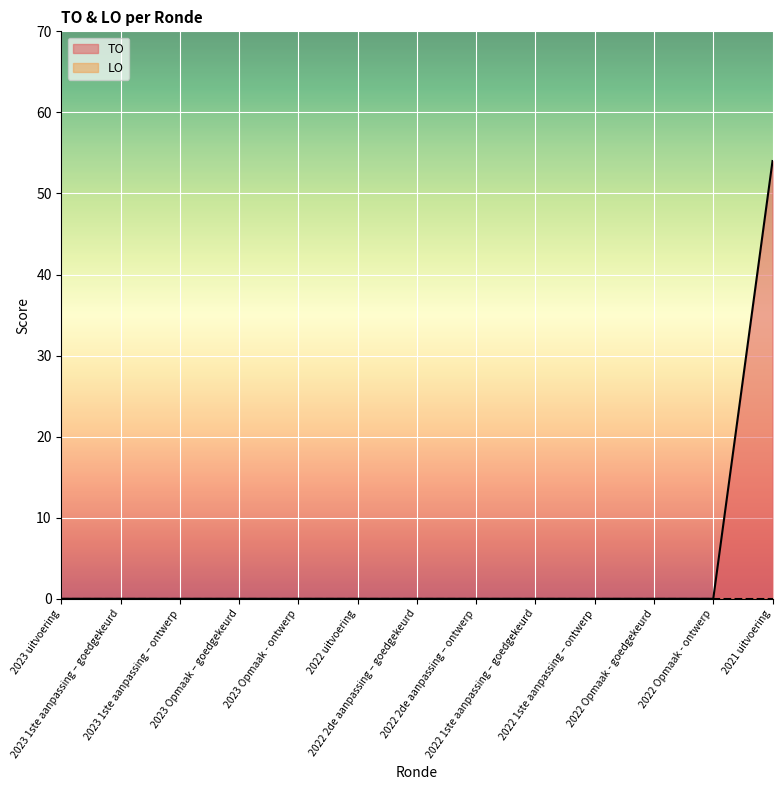

How many distinct data groups are displayed?

2